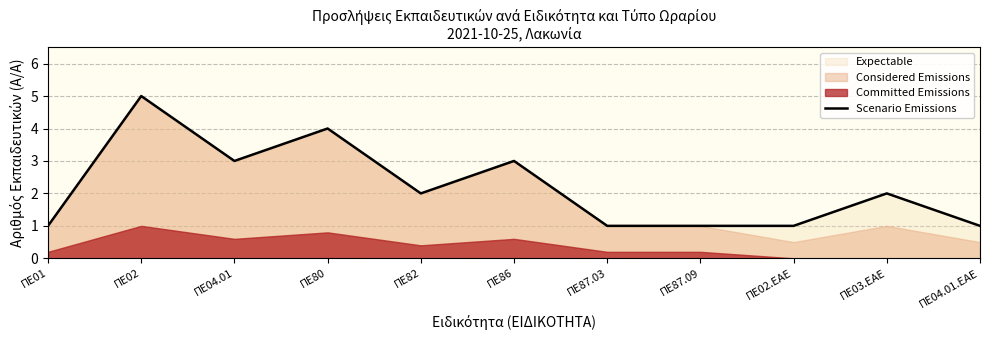

How many interior local valleys (lower than both neighbors) does the data have?

2